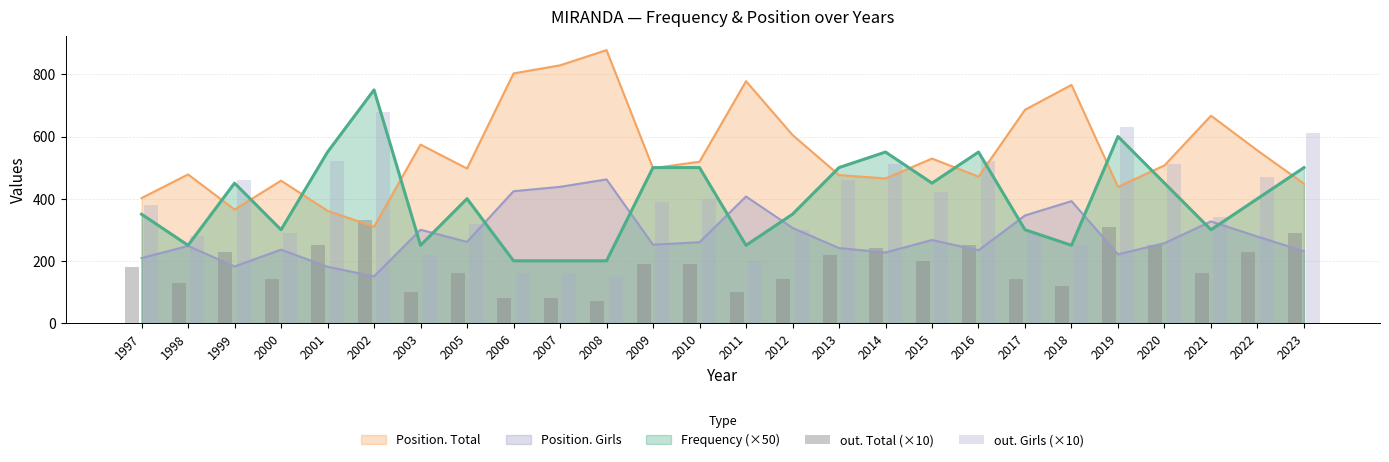

The Position. Girls series shows 182 at 1999. True or false?

True